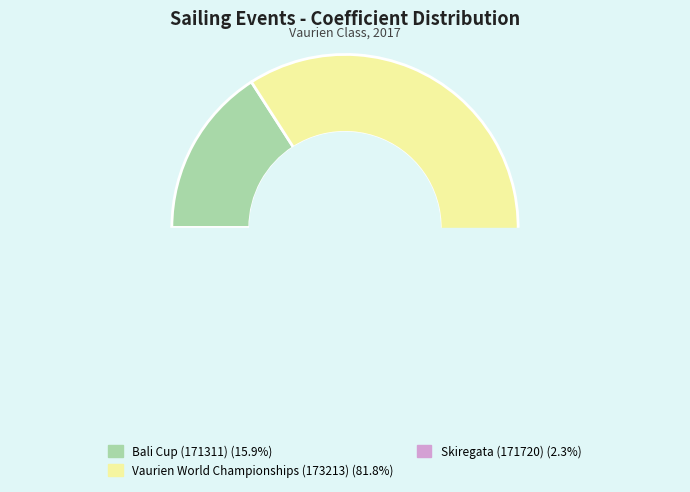

Count the number of slices in the pie.

3